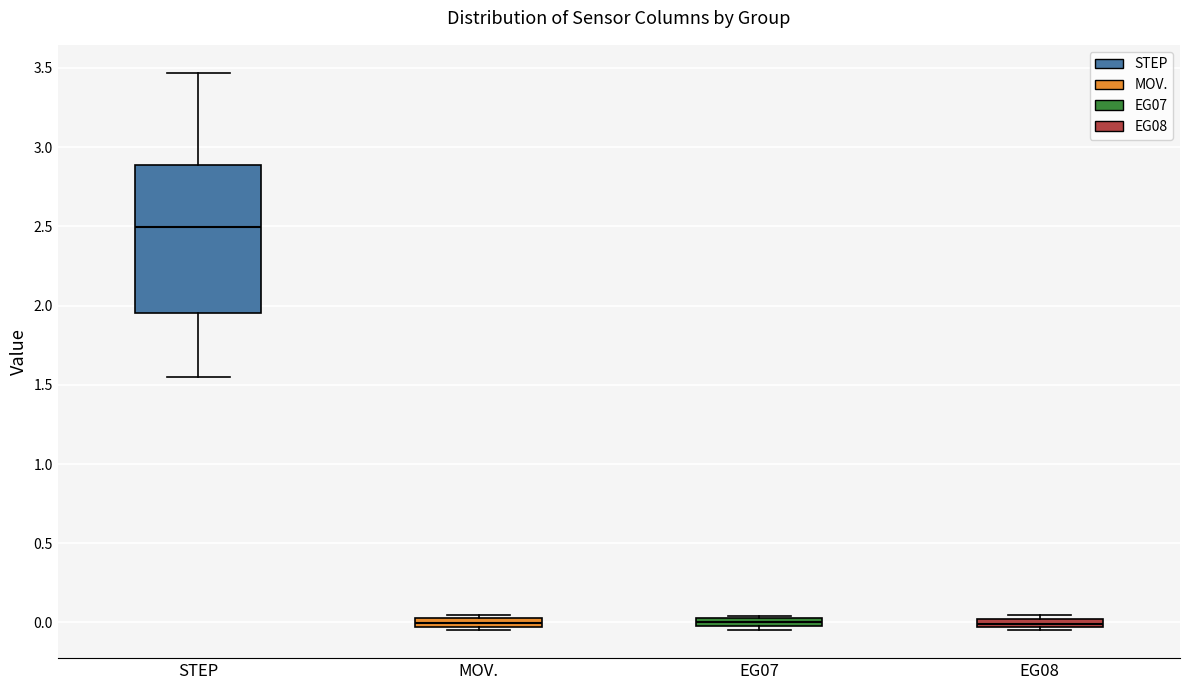

Which box is the tallest, from its lower edge to its upper edge?

STEP